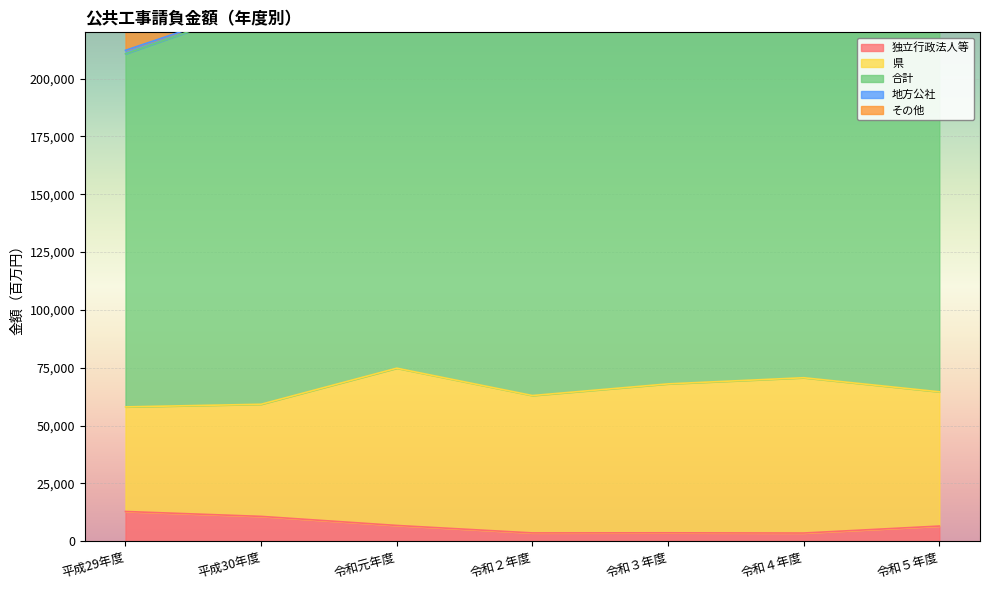

How many interior local peaks does the 独立行政法人等 series have?

1